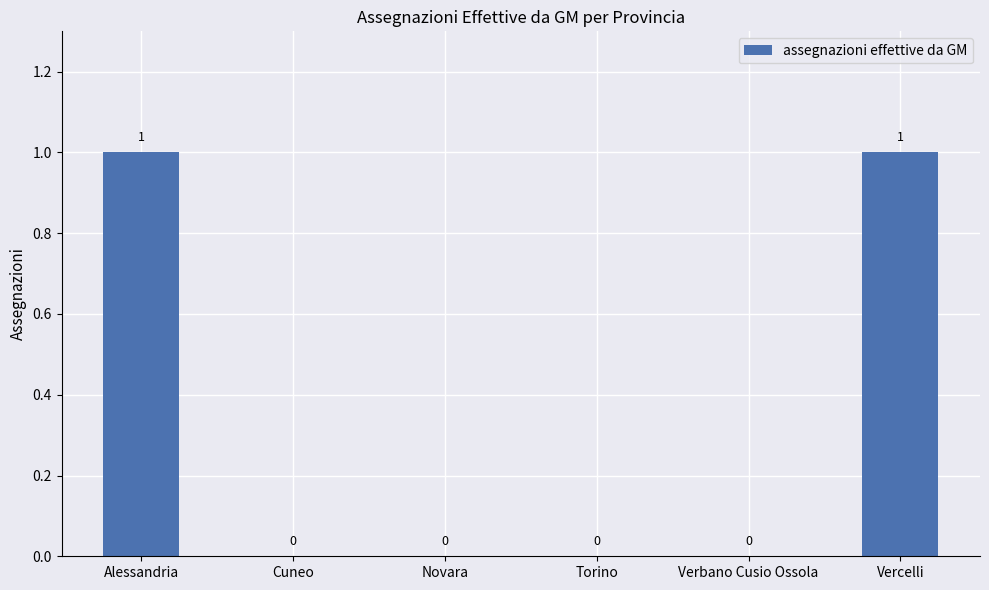

Is it true that the value at Alessandria is 1?

True